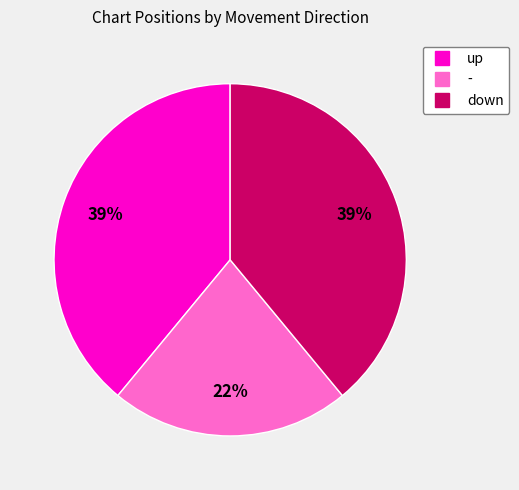

Is - the majority of the pie?

No